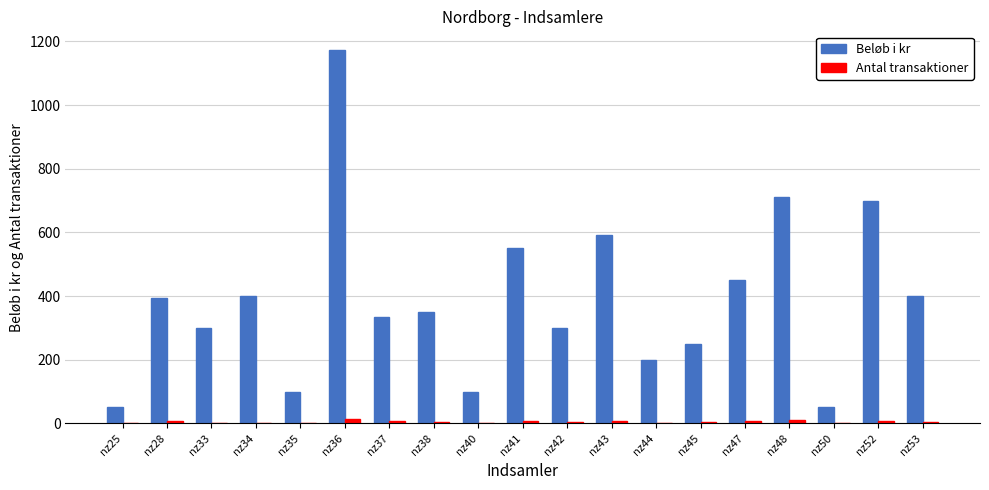

Between nz45 and nz53, which series saw the biggest shift?

Beløb i kr